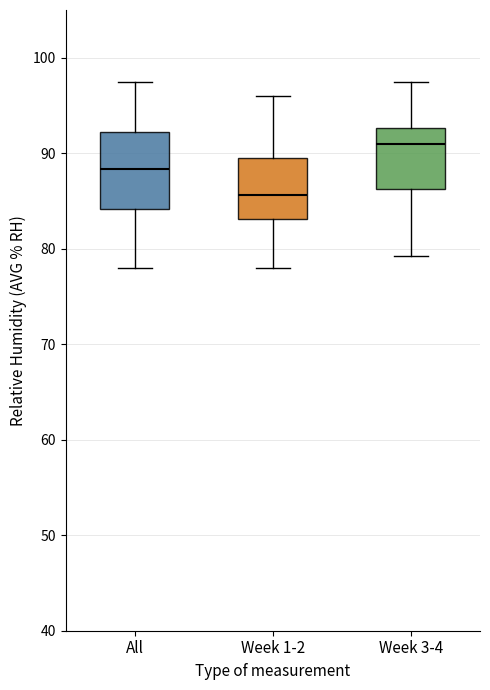

Which box's median line is the highest?

Week 3-4